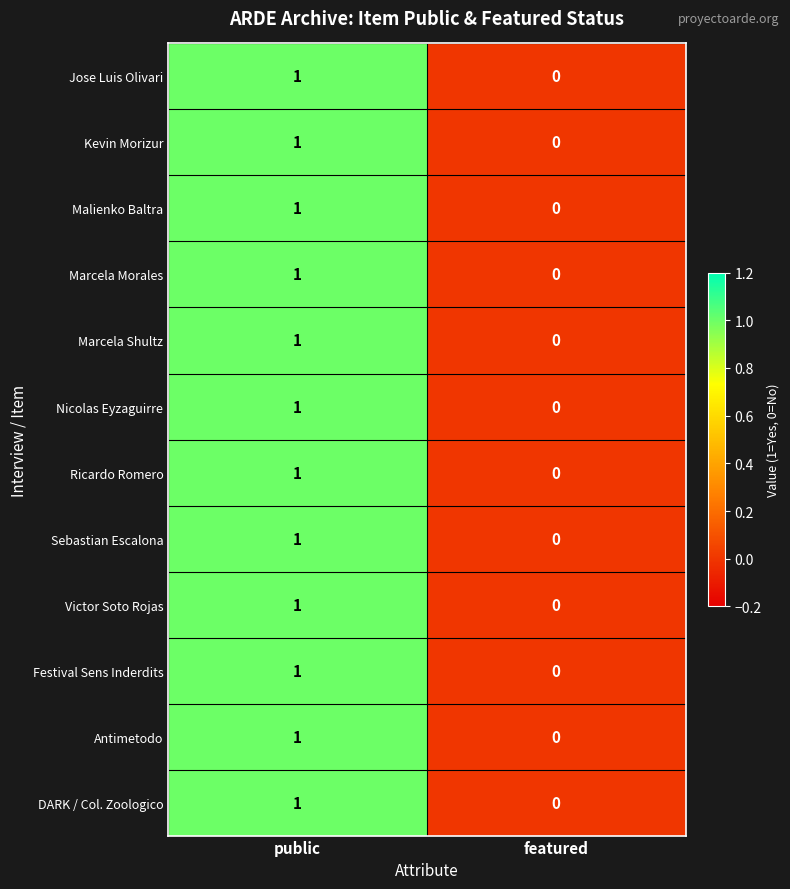

Which category has the highest value across all series?

public